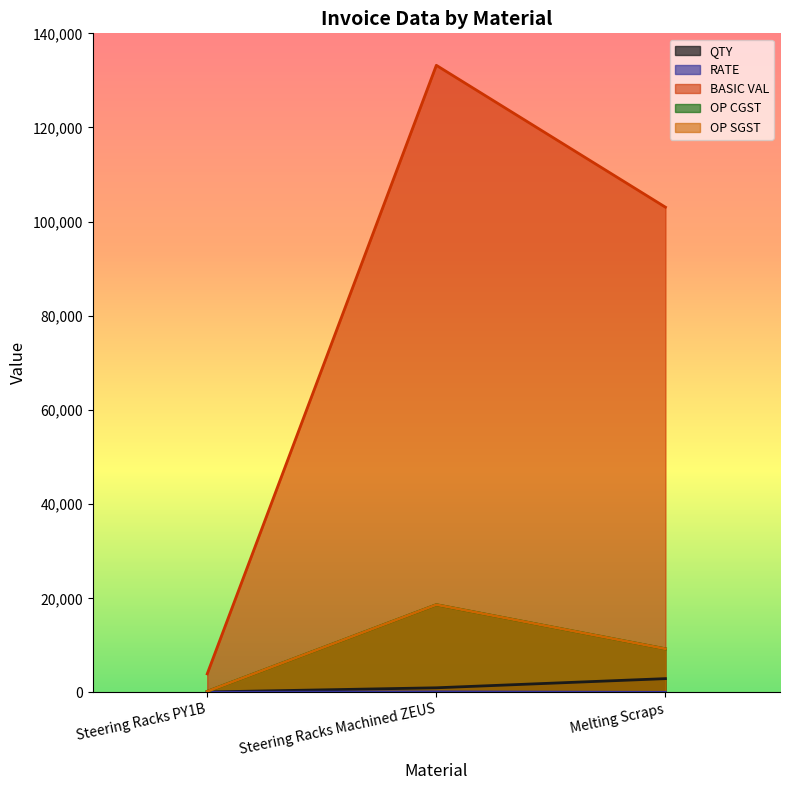

Which label corresponds to the largest value in the chart?

Steering Racks Machined ZEUS